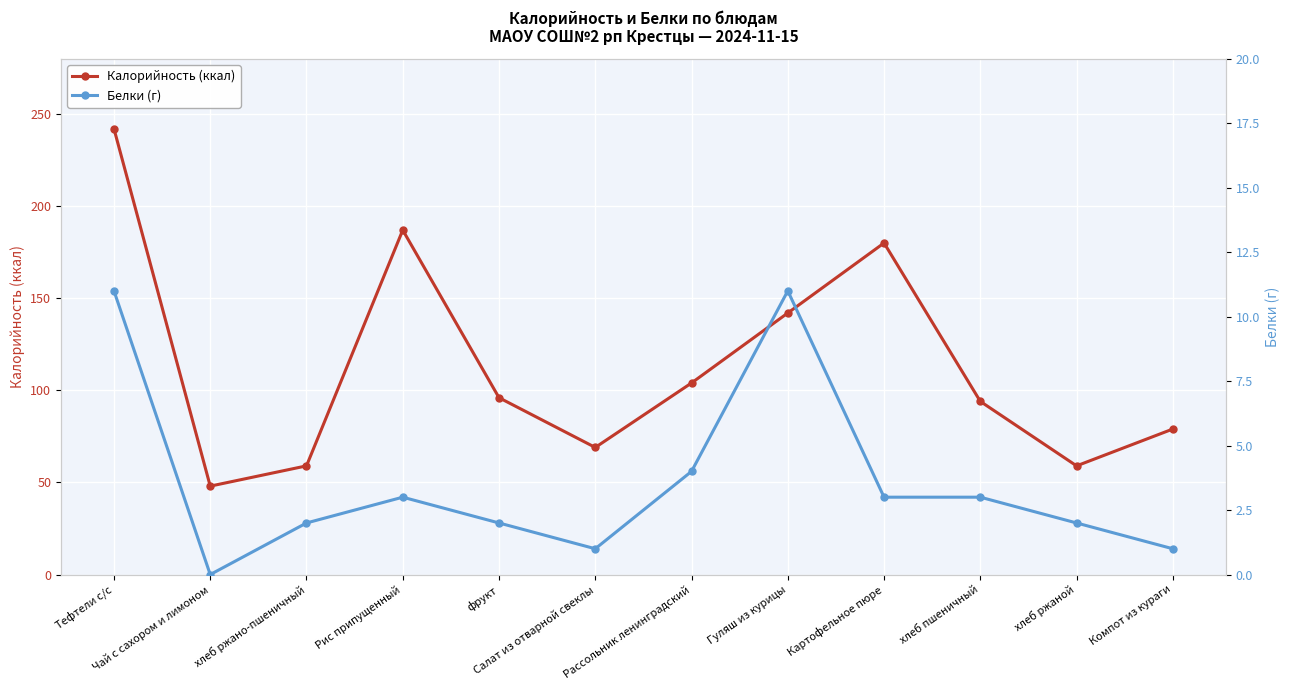

What is the value of the Белки (г) point at the 8th from the left?

11